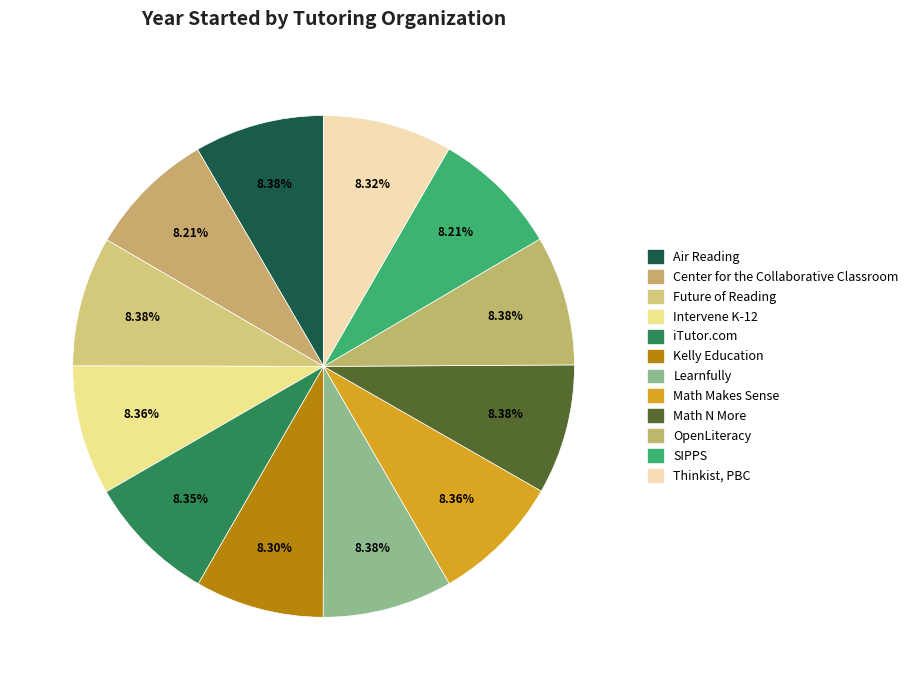

True or false: Kelly Education accounts for 17% of the total.

False